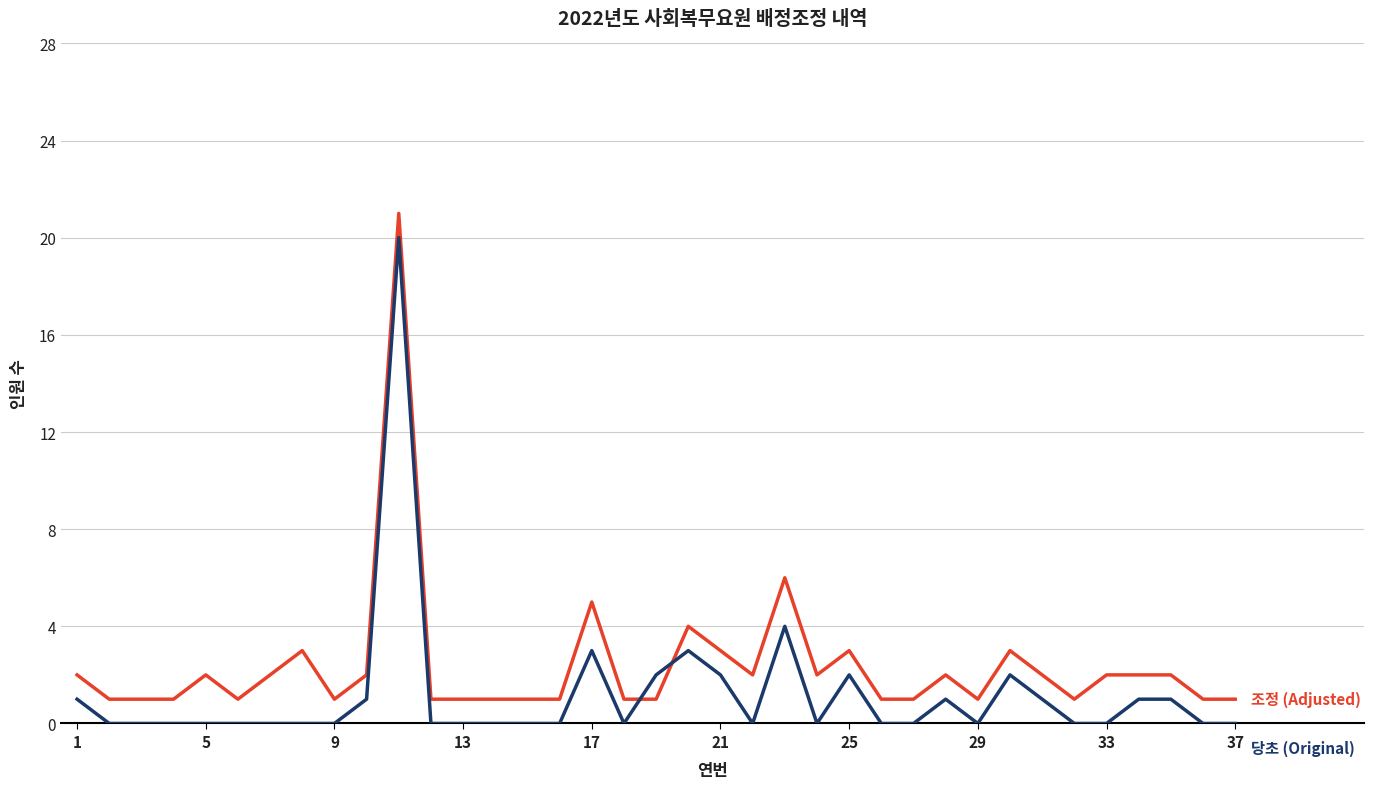

What is the greatest value displayed?

21